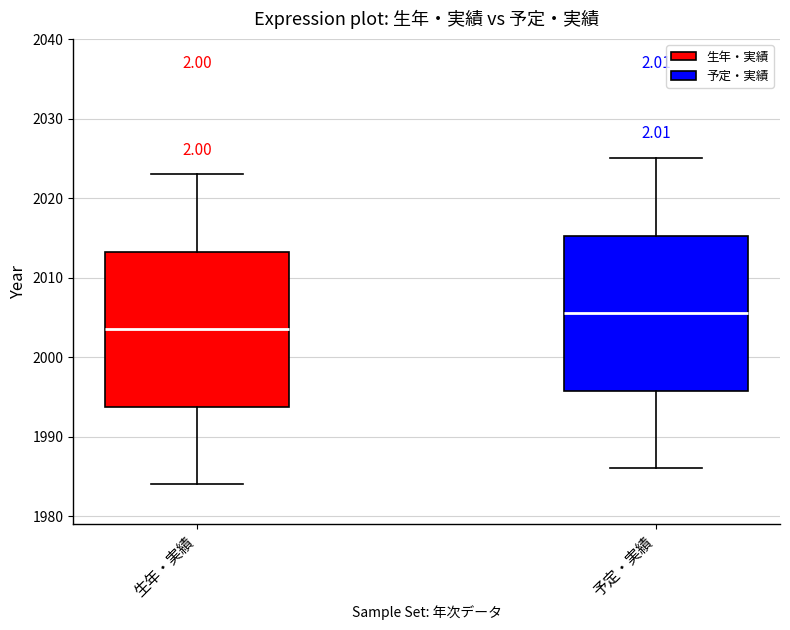

Which box has the highest median line?

予定・実績